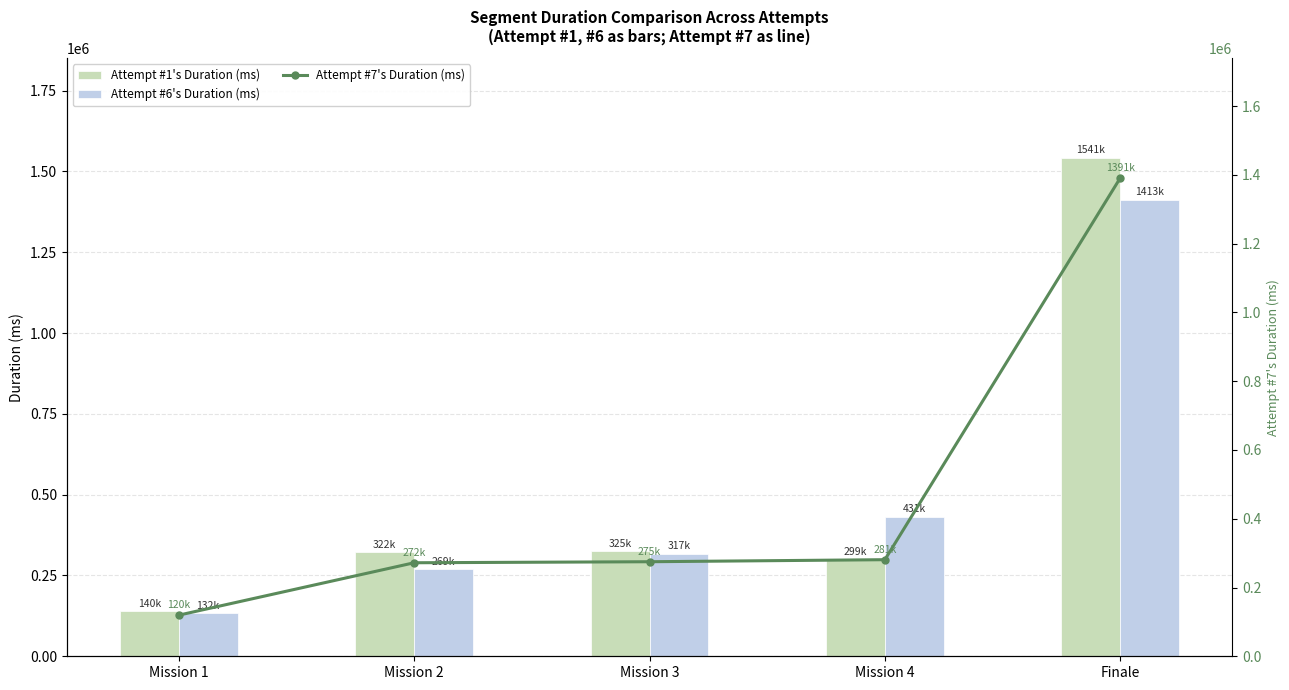

What is the sum of all Attempt #1's Duration (ms) values?

2627337